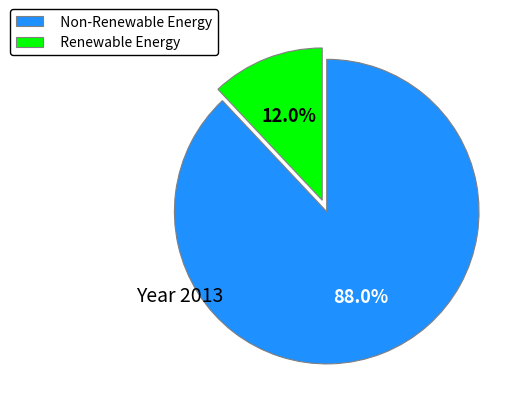

Which category has the biggest portion of the pie?

Non-Renewable Energy